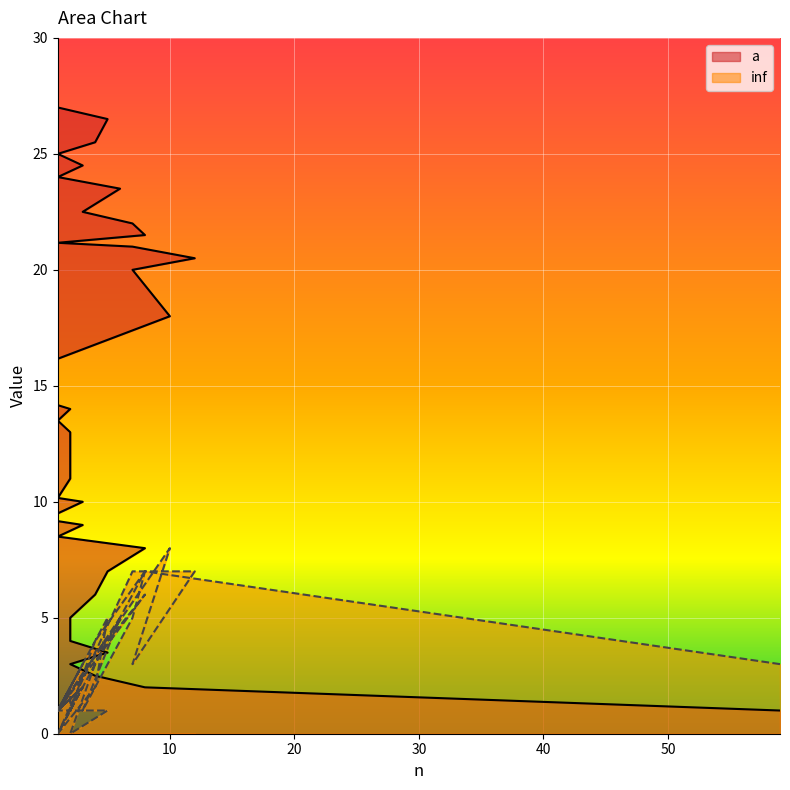

What is the label of the 30th point from the left?

1